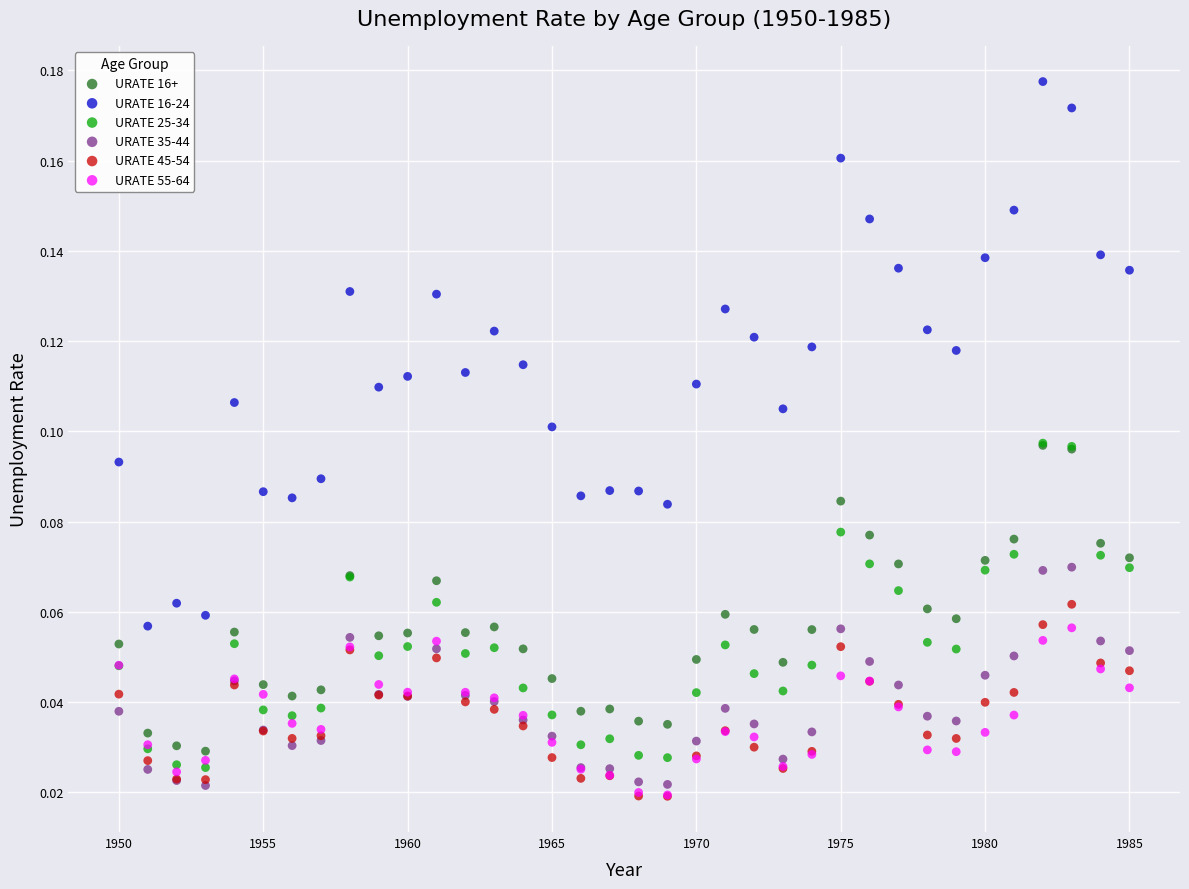

Which series has the widest spread of Y values?

URATE 16-24